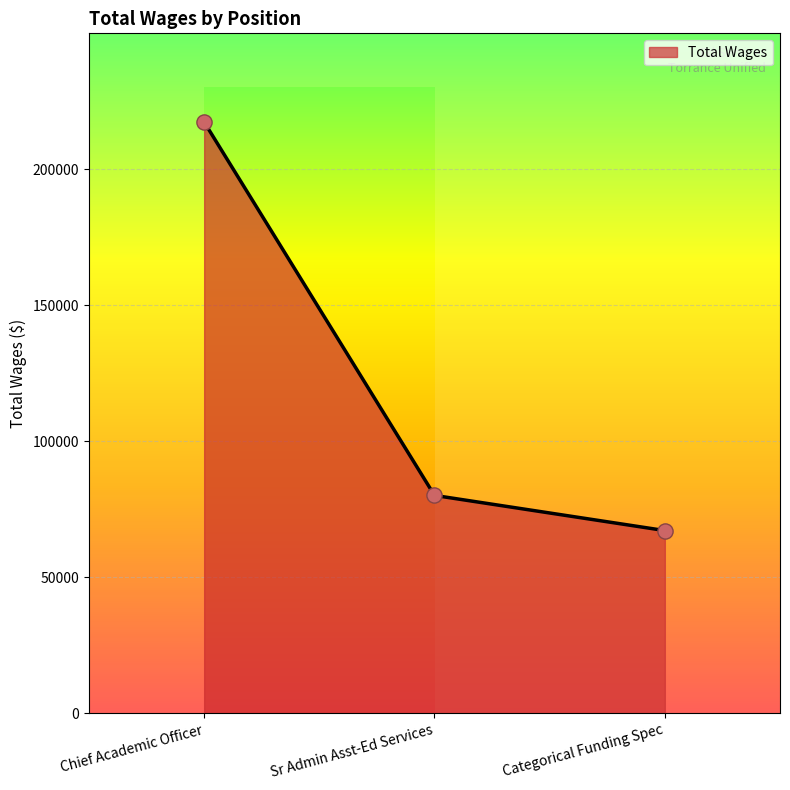

Approximately how many times larger is the value at Chief Academic Officer compared to Categorical Funding Spec?

3.2